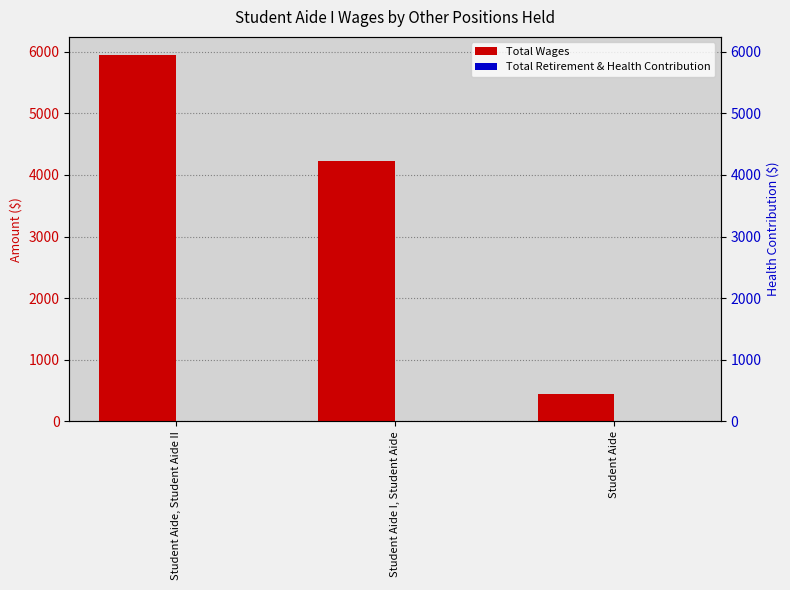

Which series has the largest range (max minus min)?

Total Wages